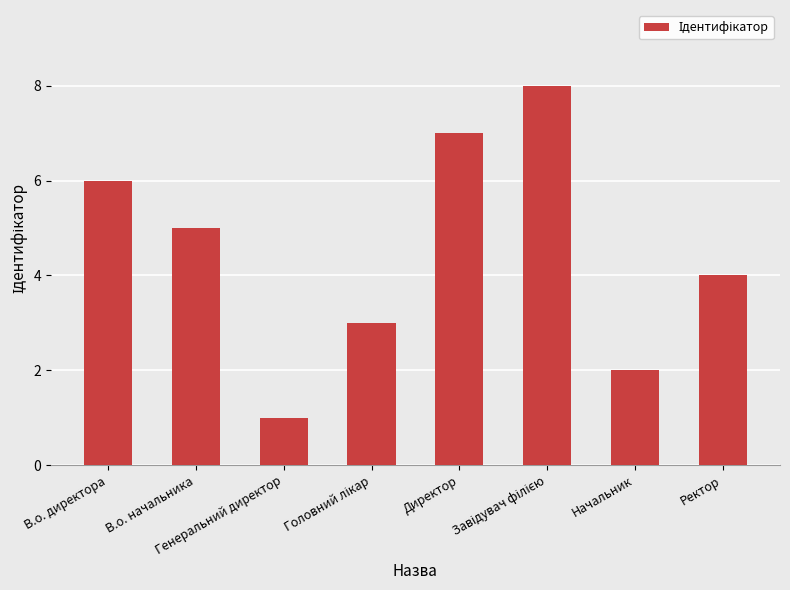

Reading right to left, what are all the values shown in this chart?

4	2	8	7	3	1	5	6